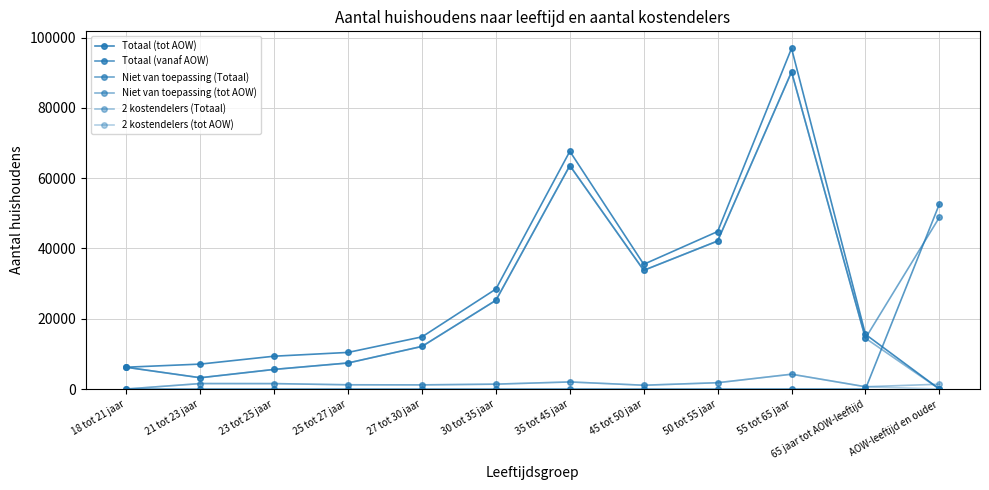

How many values in Totaal (tot AOW) are above zero?

11